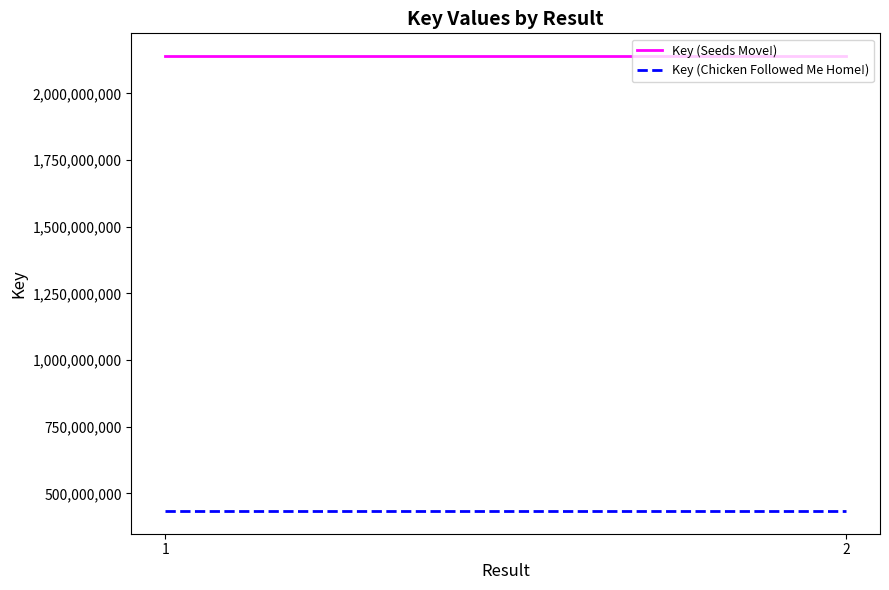

Is it true that Key (Seeds Move!) equals 2824685825 at 2?

False